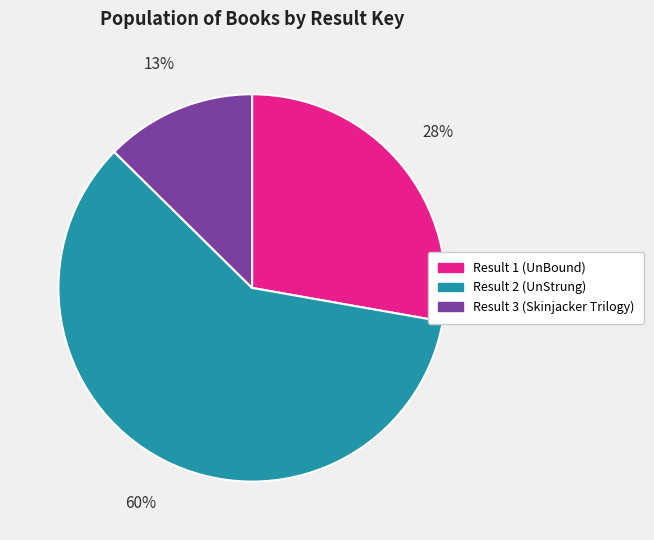

How many slices are in this pie chart?

3